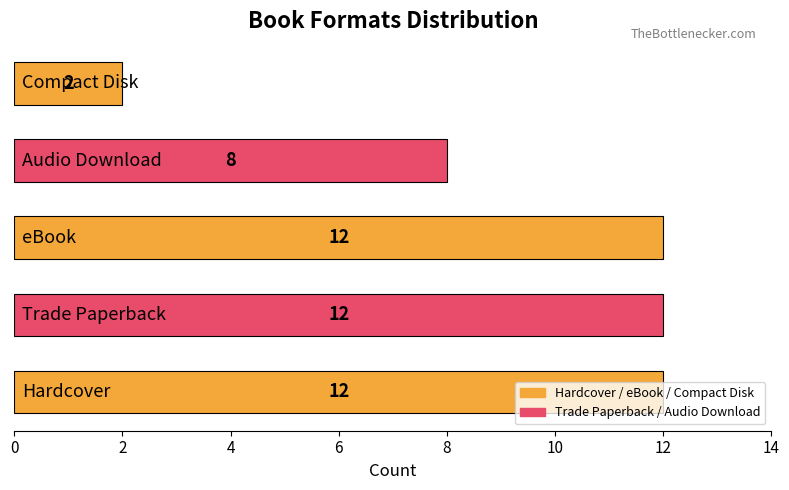

Count the values in the range 8 to 12.

4